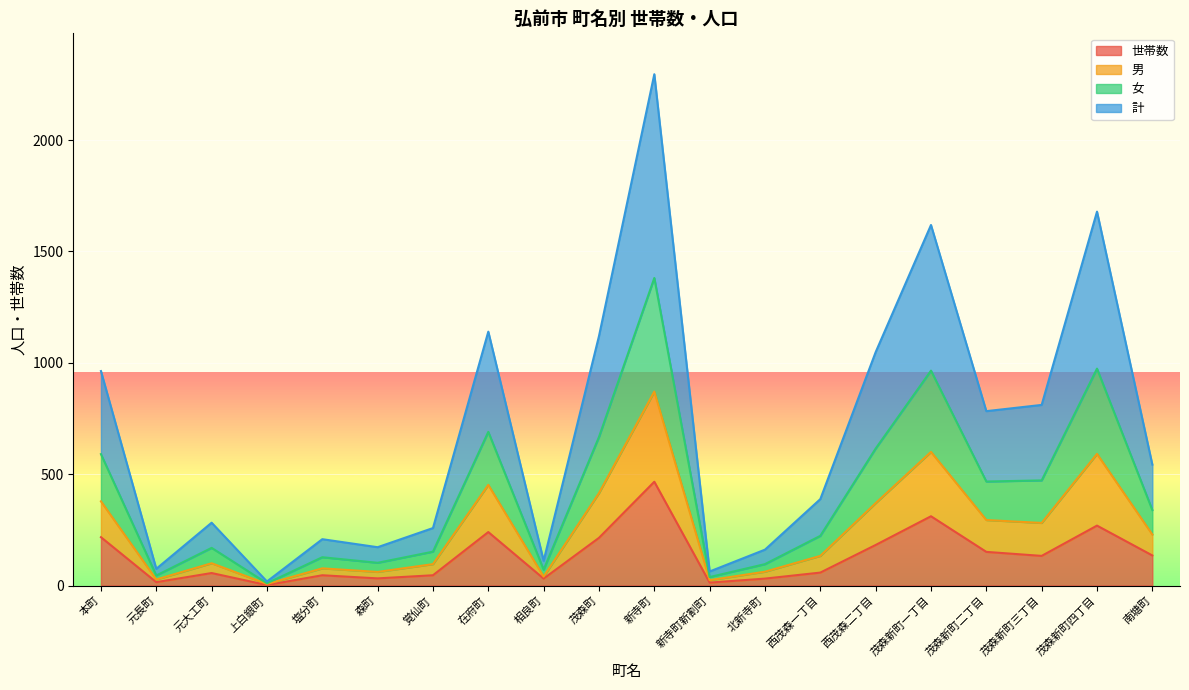

At which label does 世帯数 reach its peak?

新寺町